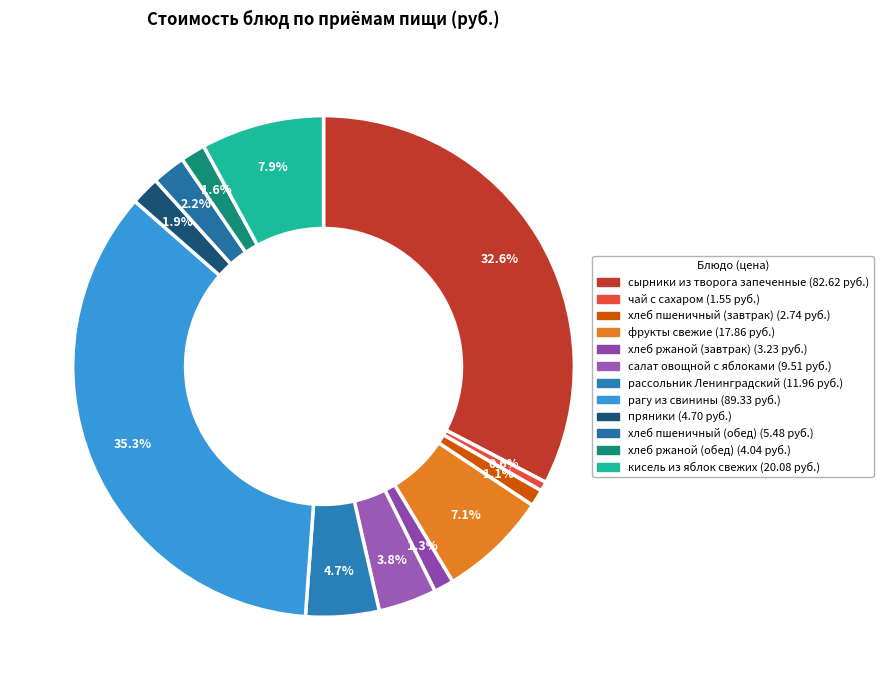

To the nearest percent, what is the difference between the сырники из творога запеченные and салат овощной с яблоками slice percentages?

29%